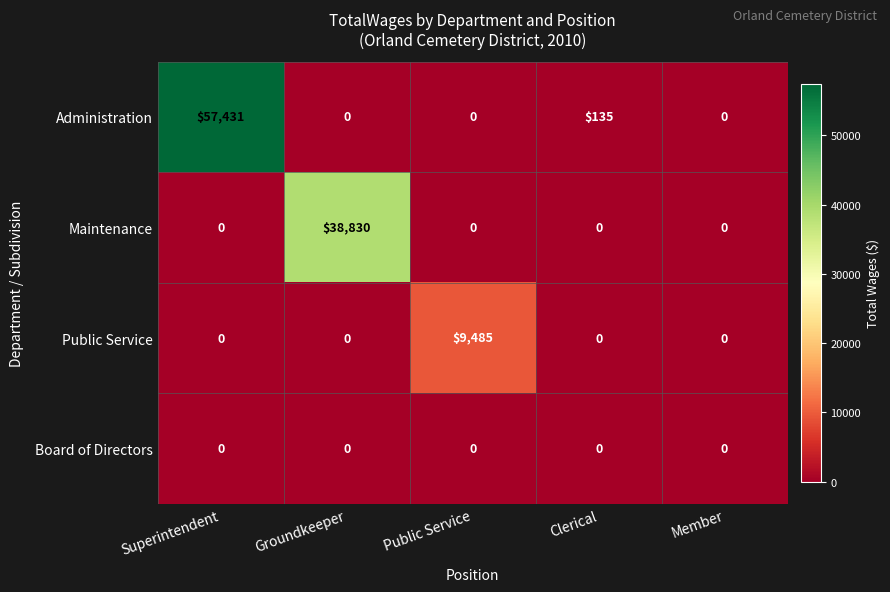

Rank the series by their average value, from highest to lowest.

Administration, Maintenance, Public Service, Board of Directors